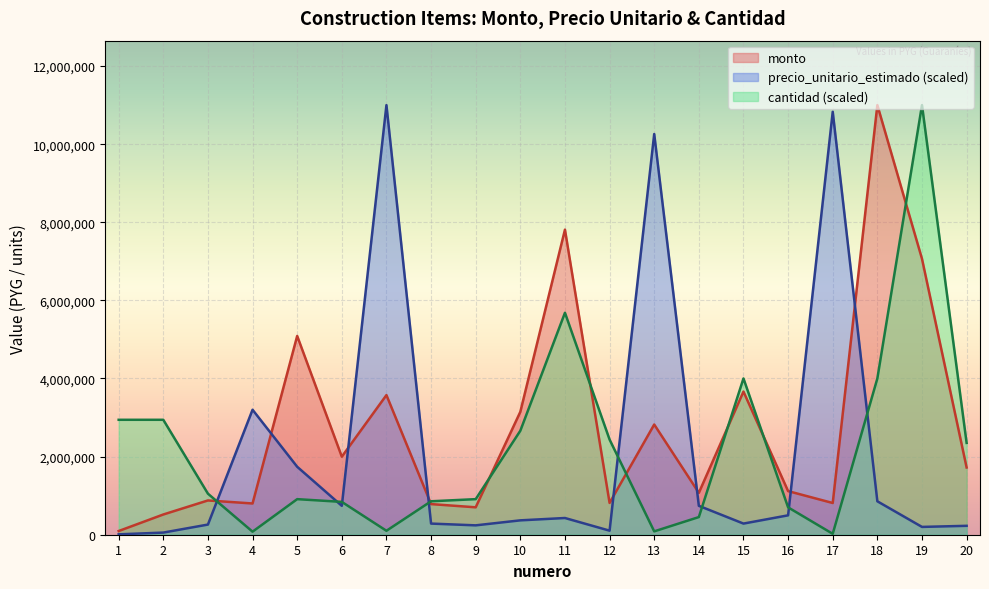

Is it true that cantidad equals 3915180.6 at 10?

False